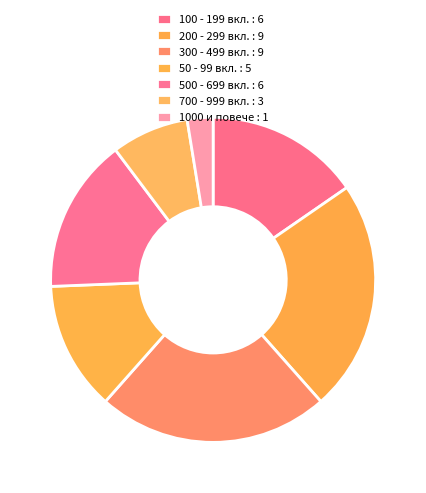

Does any single category account for the majority?

No